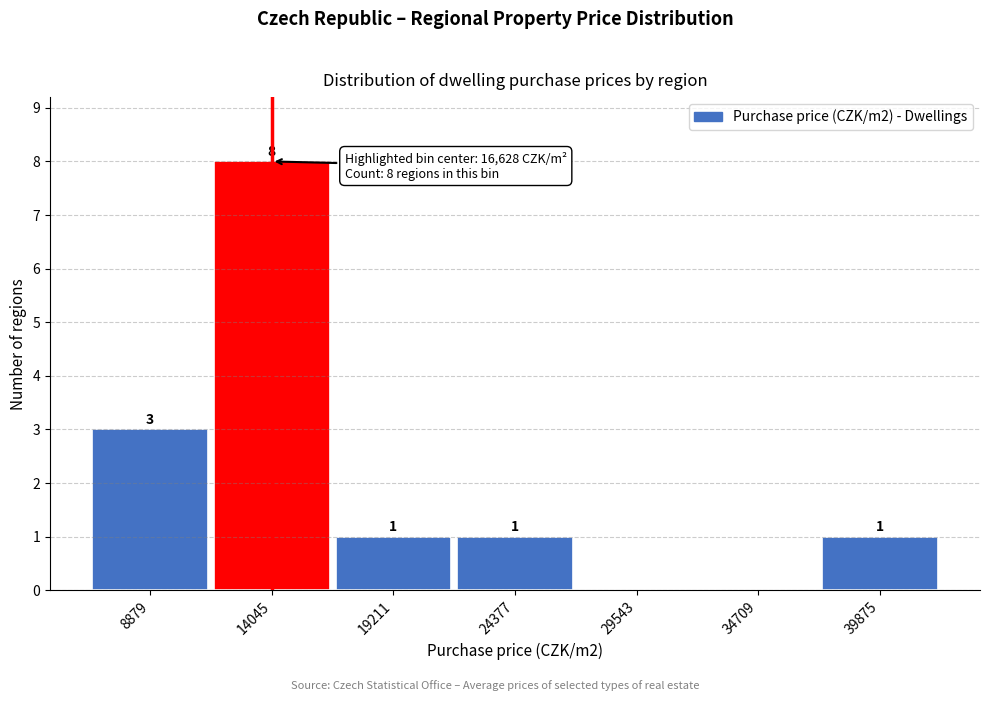

Reading left to right, extract all data points from this chart.

8879=3	14045=8	19211=1	24377=1	29543=0	34709=0	39875=1